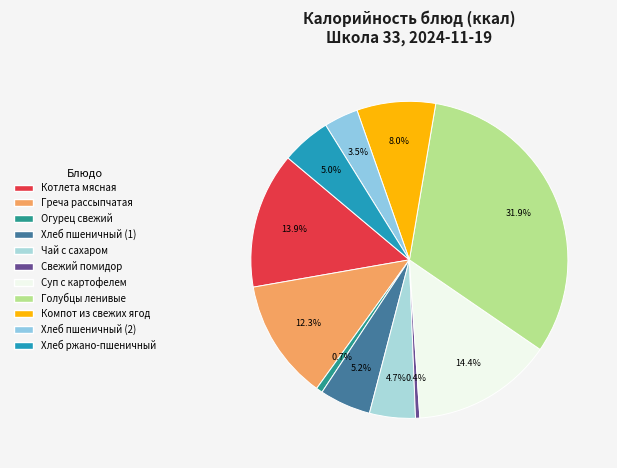

To the nearest percent, what percentage of the pie is Хлеб пшеничный (1)?

5%